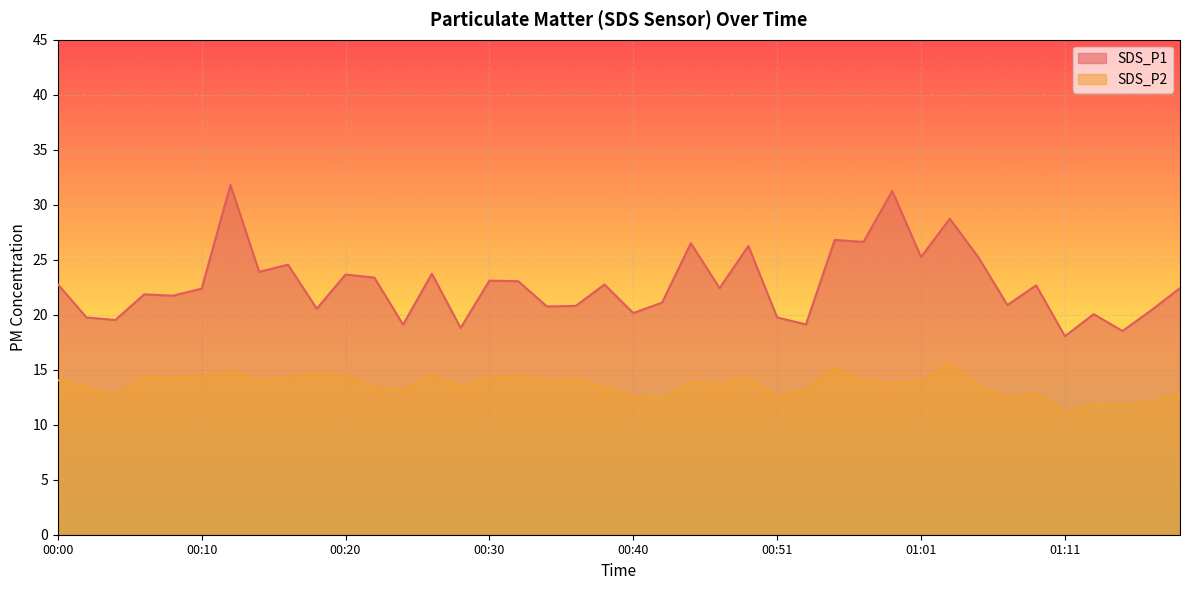

Which series has the largest total across all categories?

SDS_P1